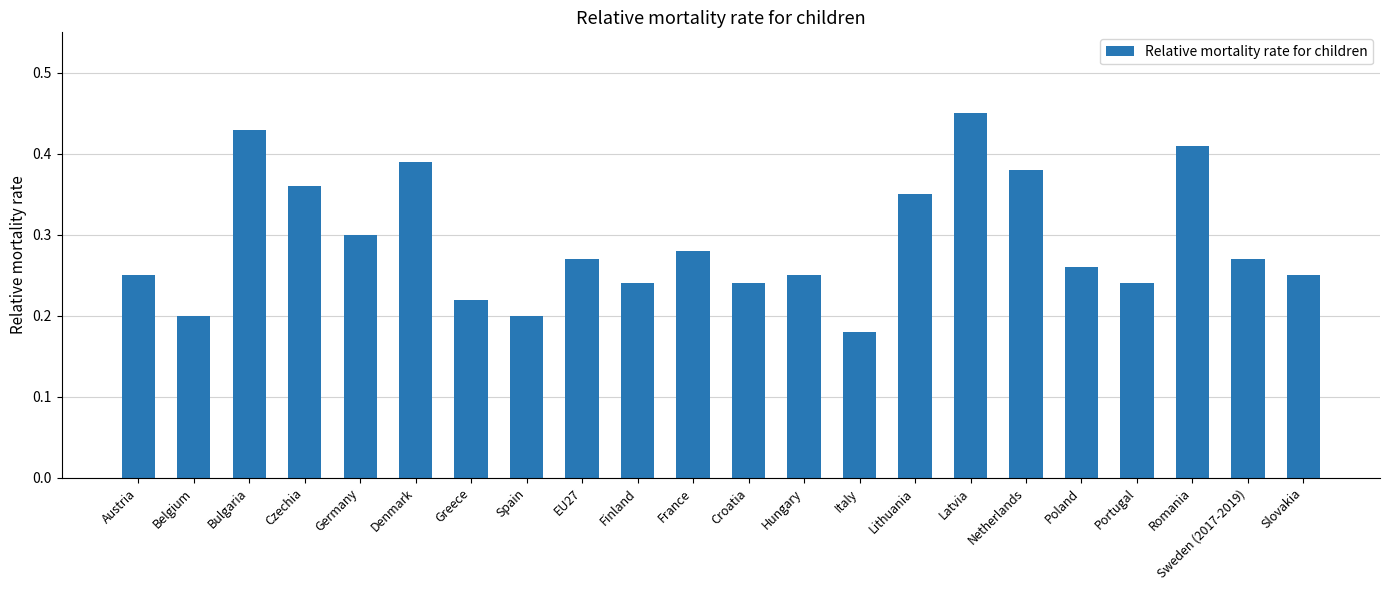

What is the sum of all values?

6.4